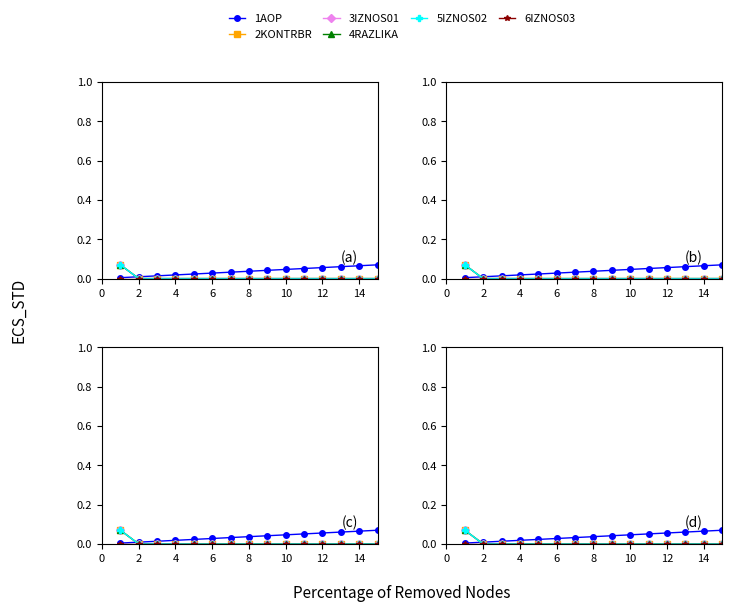

Is the value of RAZLIKA at 12 greater than the value of IZNOS03 at 14?

No